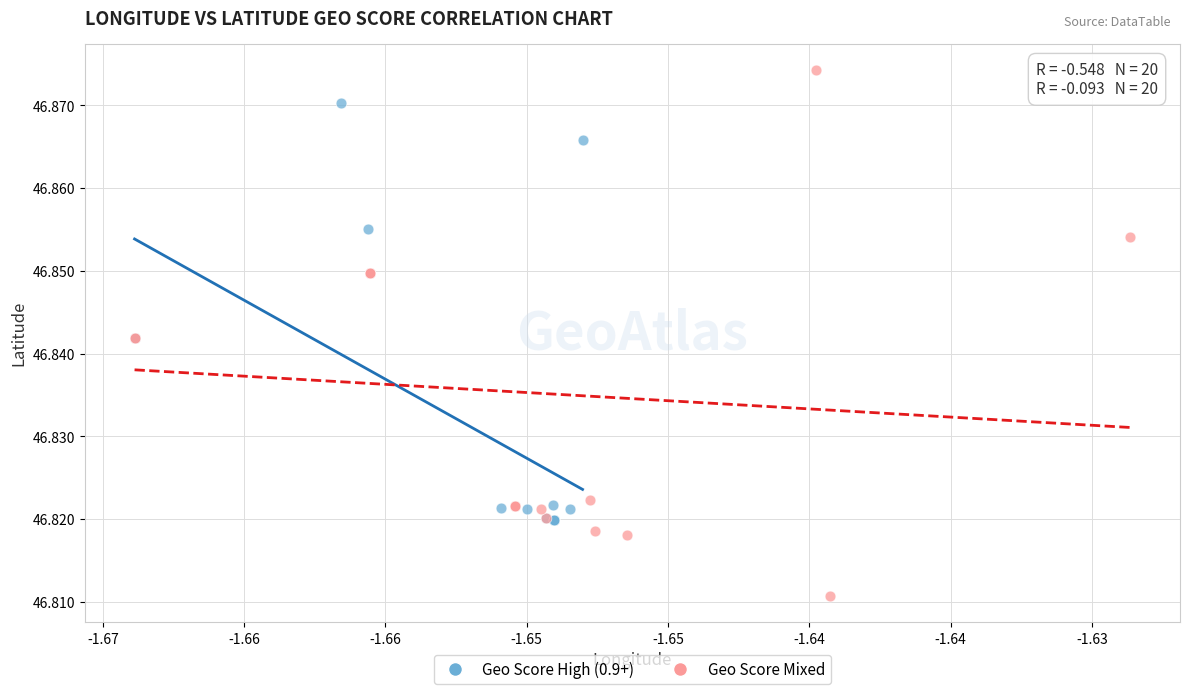

Which series has the widest spread of Y values?

Geo Score Mixed